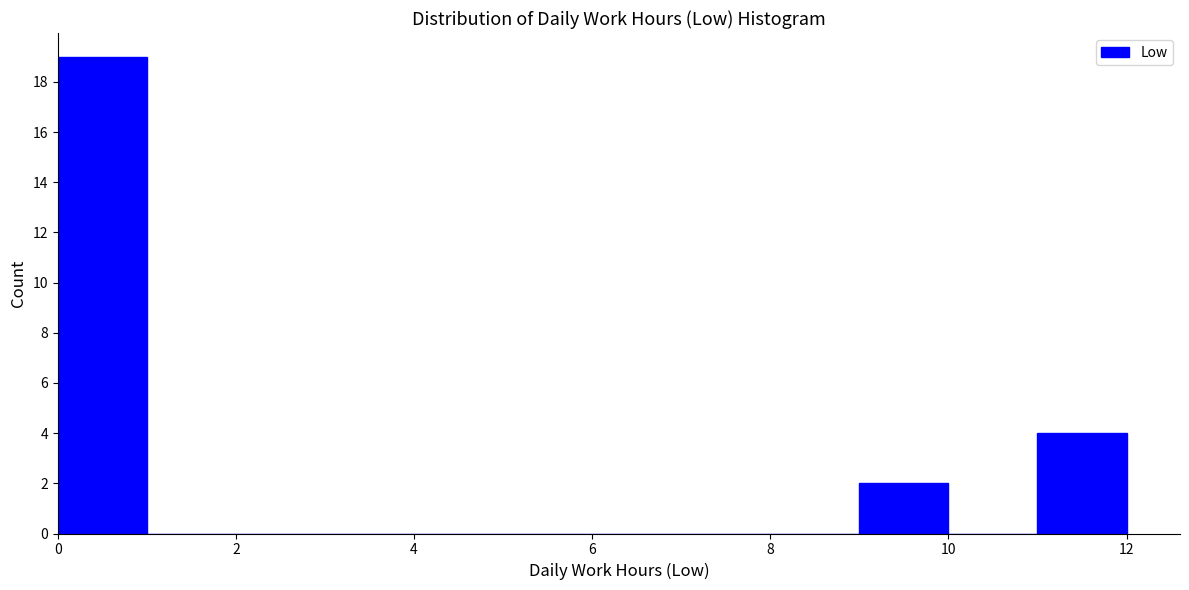

Reading left to right, list every bar in this chart as the range it spans on the x-axis followed by its height. The values are not printed on the chart, so give them approximately, as read against the axis.

0 to 1: 19
1 to 2: 0
2 to 3: 0
3 to 4: 0
4 to 5: 0
5 to 6: 0
6 to 7: 0
7 to 8: 0
8 to 9: 0
9 to 10: 2
10 to 11: 0
11 to 12: 4